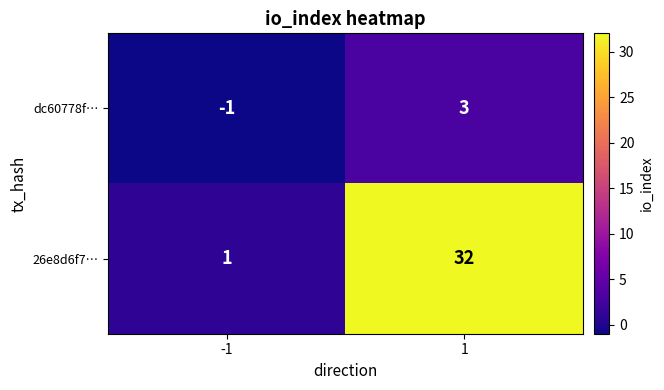

At which category does the chart reach its peak across all series?

1